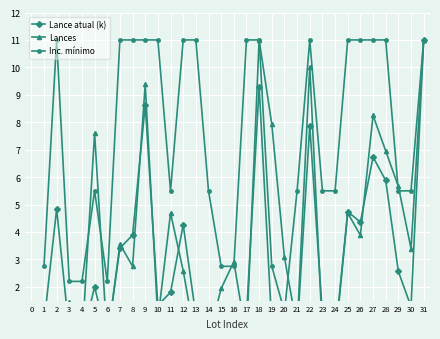

Is the value of Lance atual (k) at 24 greater than the value of Lances at 17?

No